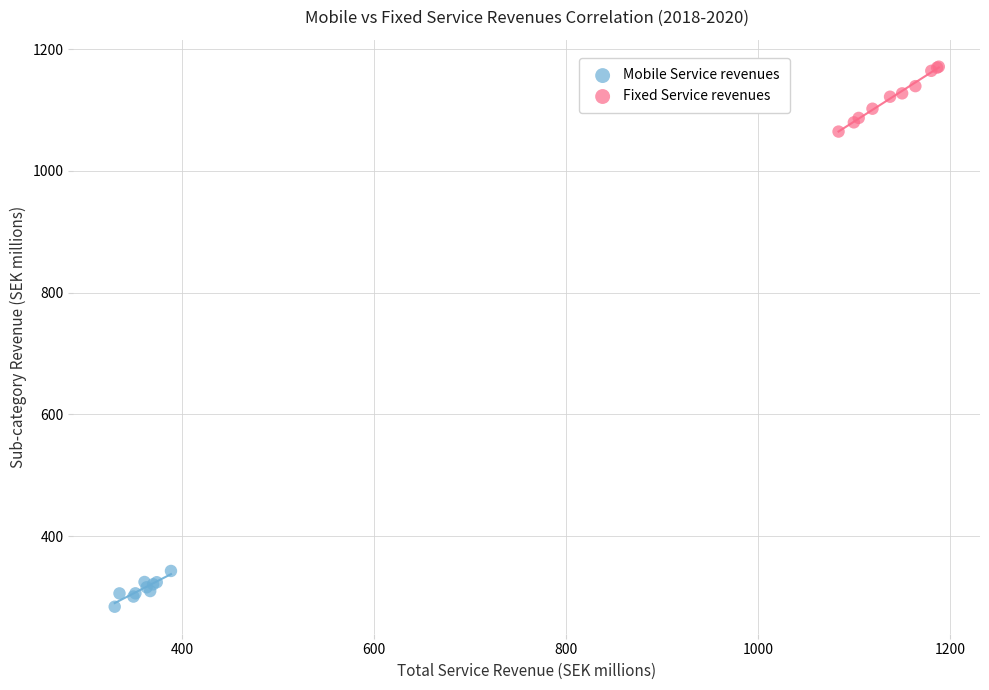

Which series contains the highest Y value?

Fixed Service revenues